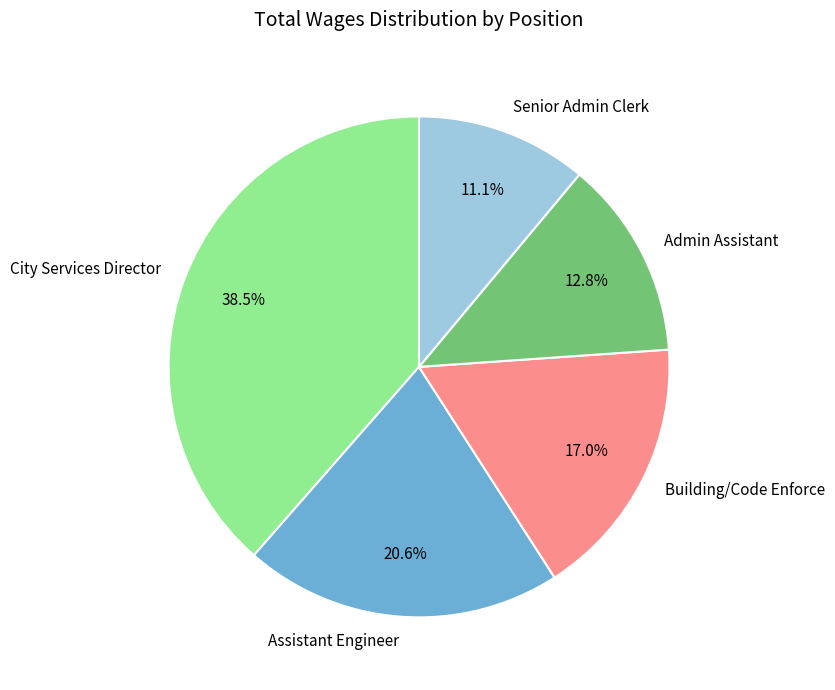

What is the largest slice in the pie chart?

City Services Director